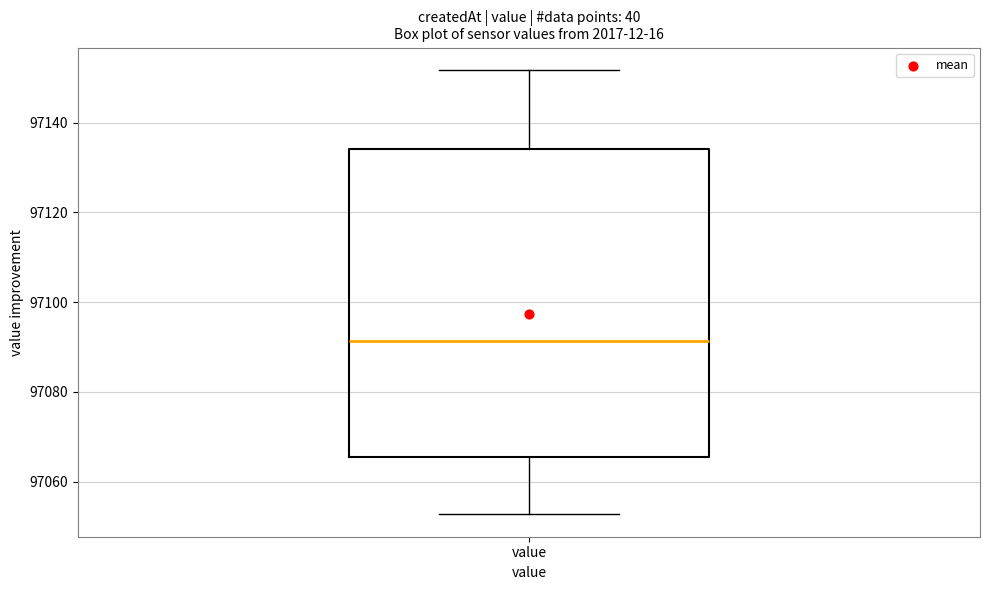

Read this box plot against the y-axis: the position of the median line, the range covered by the box, and the ends of both whiskers. The values are not printed on the chart, so give them approximately, as read against the axis.

median 97092, box 97066 to 97134, whiskers 97052 to 97152